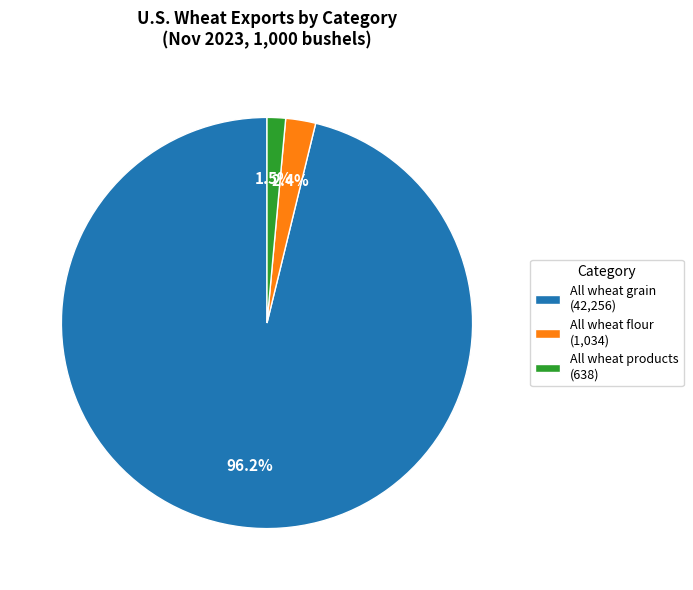

Is there any slice that represents more than half of the pie?

Yes